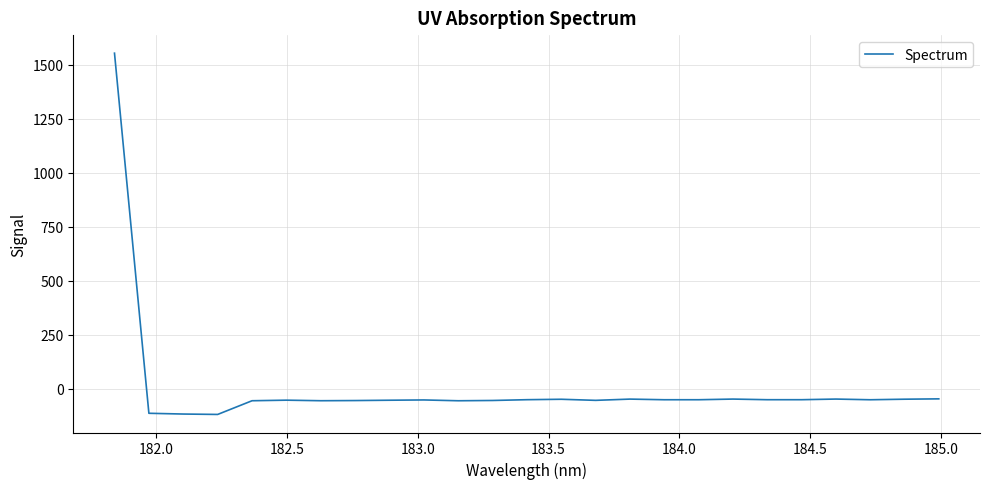

What is the difference between the maximum and minimum values?

1673.5